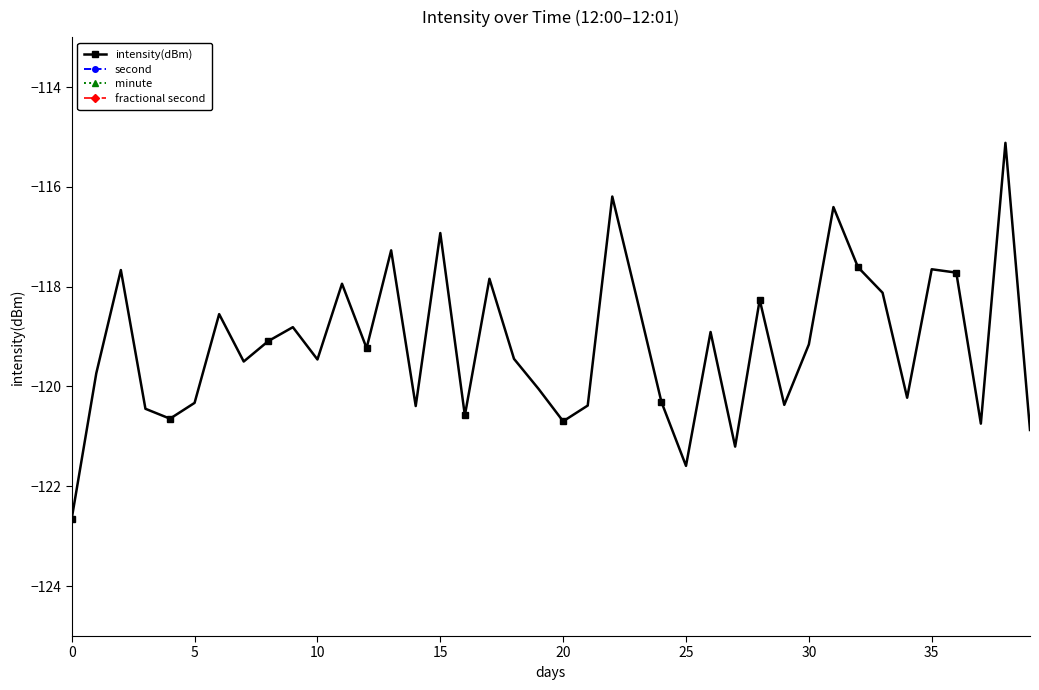

What are all the series names shown in the legend?

intensity(dBm), second, minute, fractional second